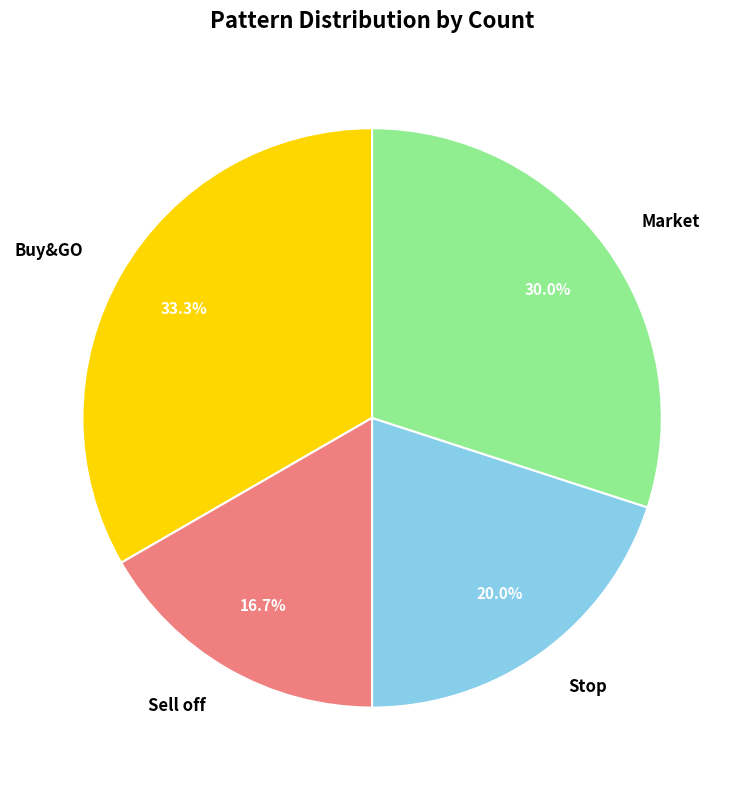

To the nearest percent, what is the combined percentage of Stop and Sell off?

37%